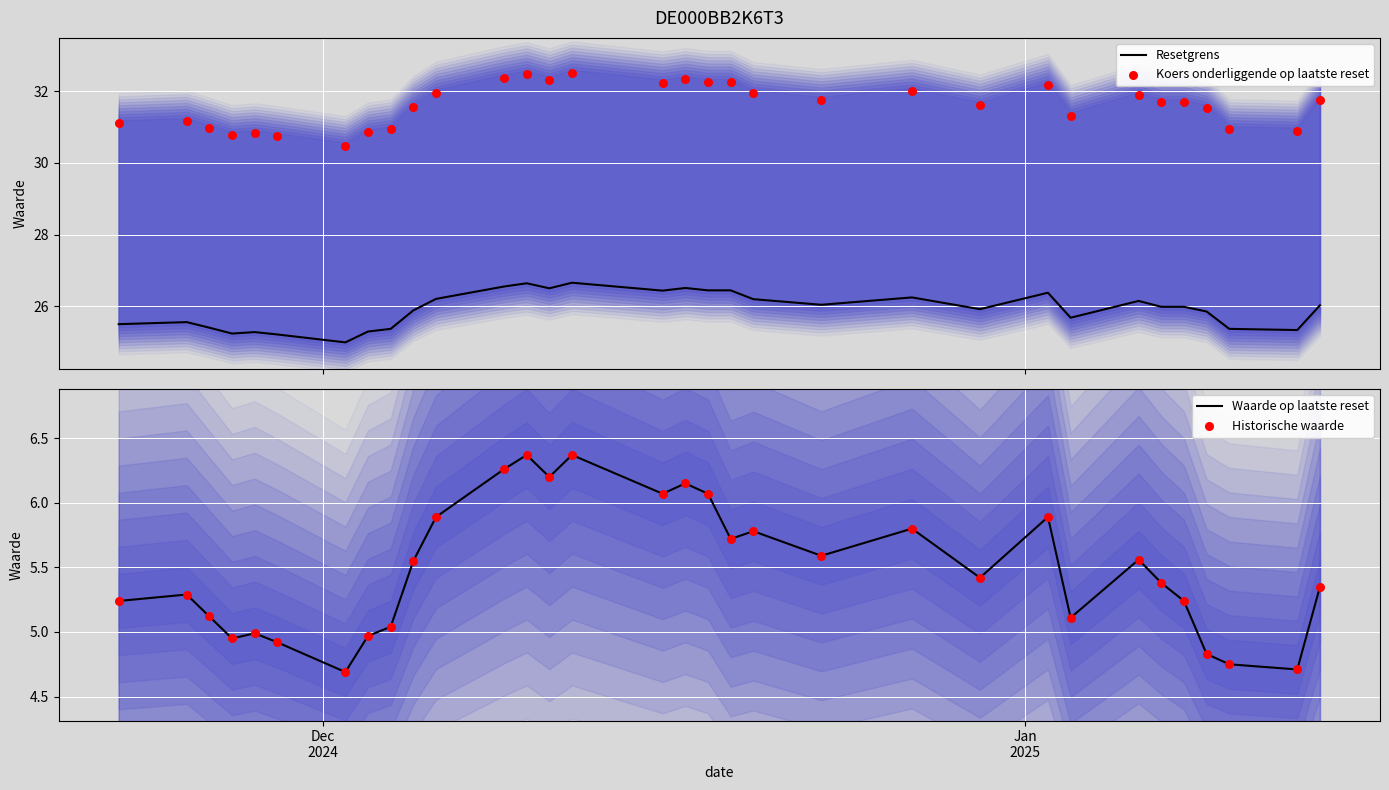

What is the highest value of the Resetgrens series?

26.7